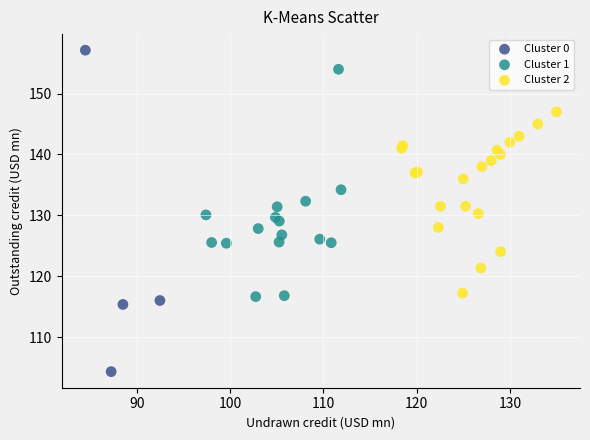

Which series contains the highest Y value?

Cluster 0